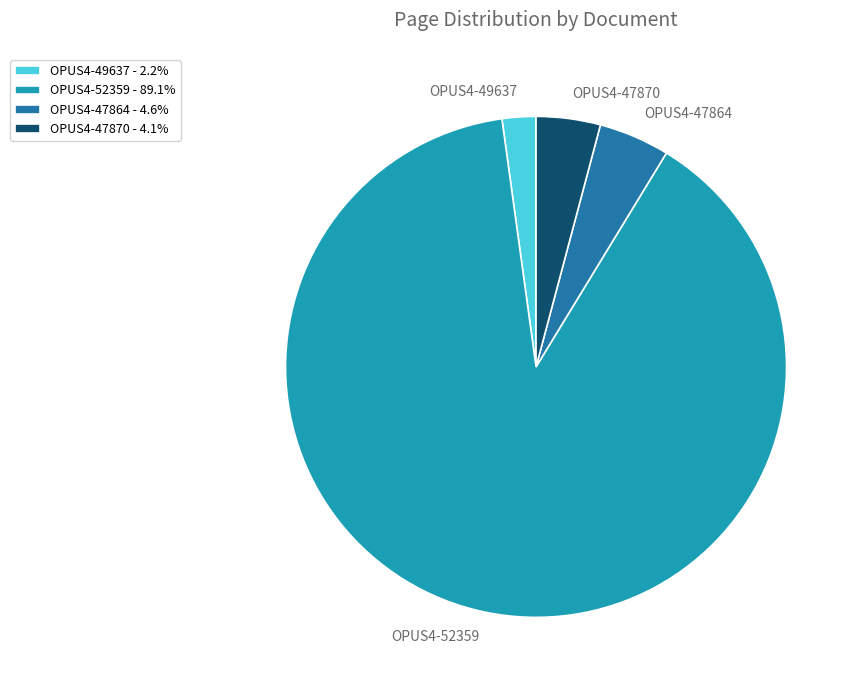

Which has a higher value, OPUS4-52359 or OPUS4-47870?

OPUS4-52359